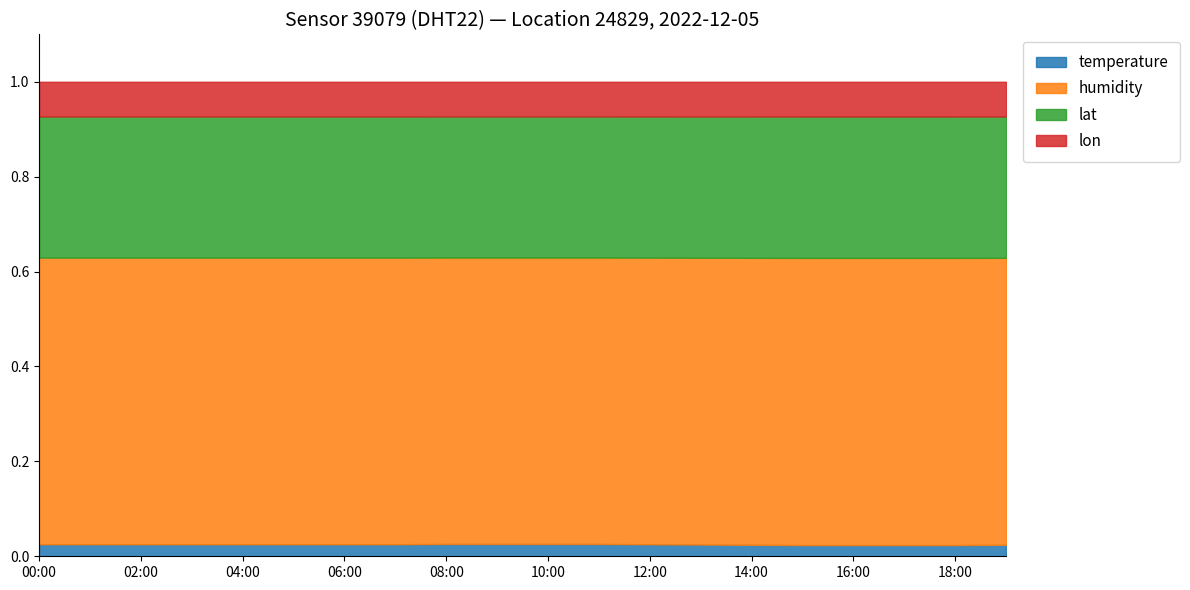

Rank the categories by humidity value from lowest to highest.

00:00, 01:00, 02:00, 03:00, 04:00, 05:00, 06:00, 07:00, 08:00, 09:00, 10:00, 11:00, 12:00, 13:00, 14:00, 15:00, 16:00, 17:00, 18:00, 19:00